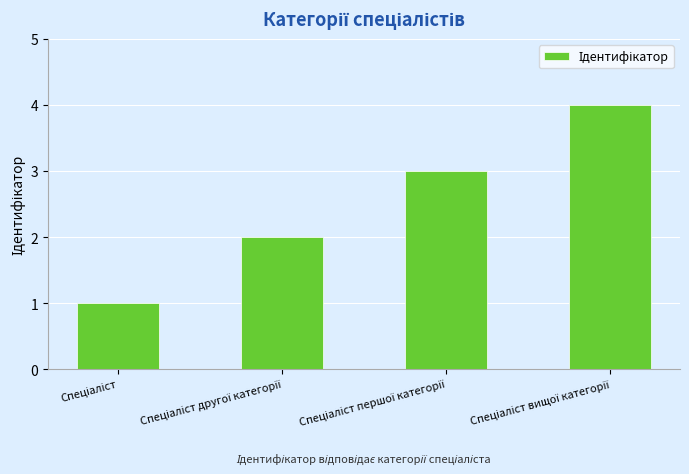

What is the sum of all values?

10